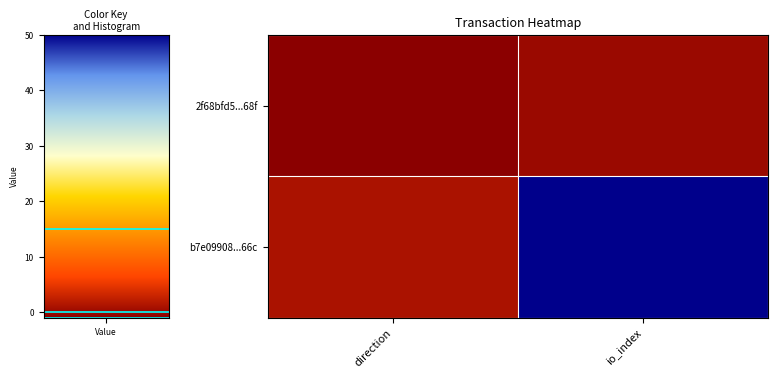

List the series in order of their peak value, lowest first.

2f68bfd5...68f, b7e09908...66c